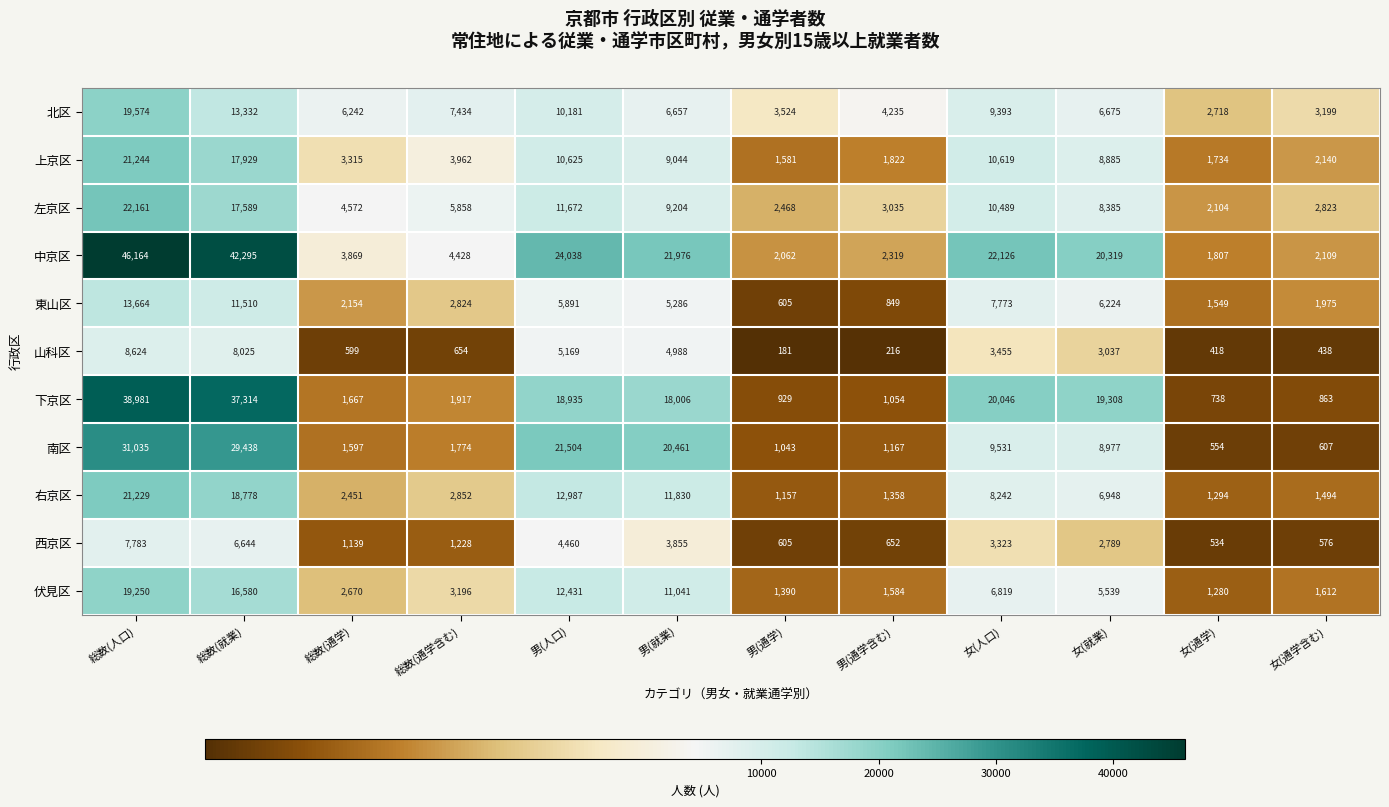

What is the smallest value displayed?

181